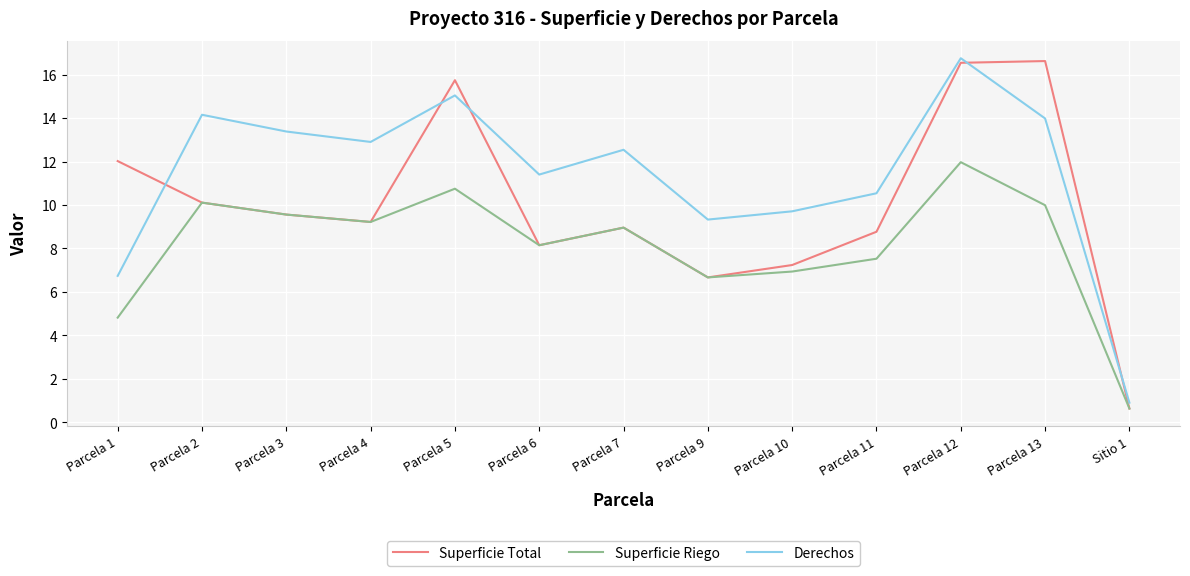

What is the difference between the maximum and minimum values in the Superficie Total series?

16.0